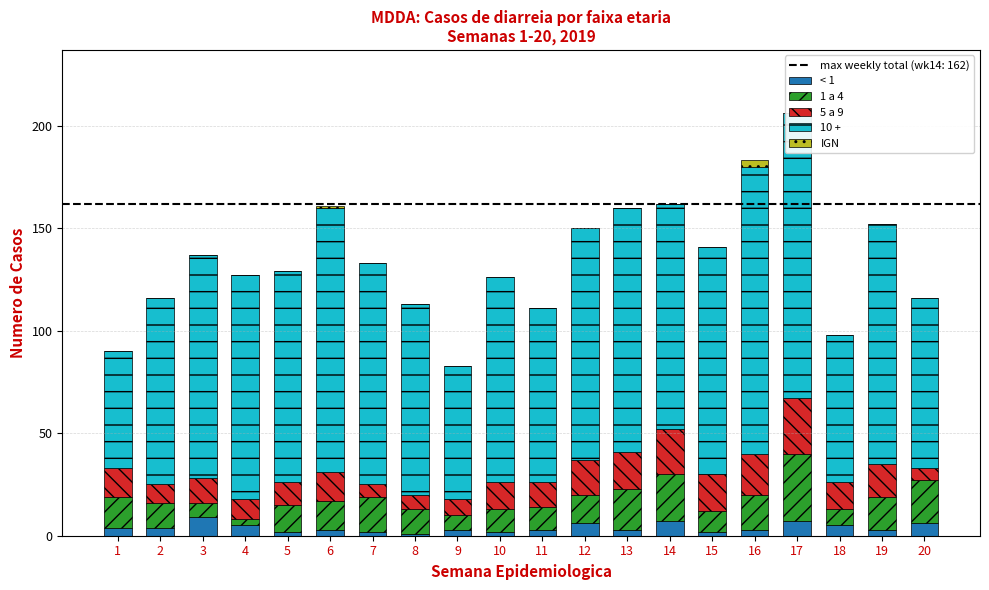

At which category does the chart reach its minimum across all series?

1